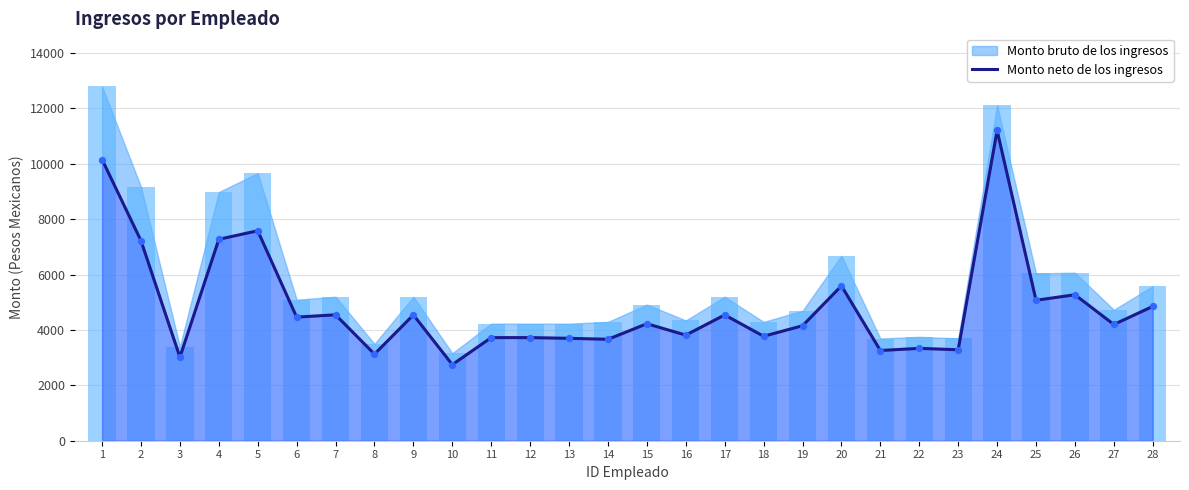

Between 15 and 27, which is larger?

15